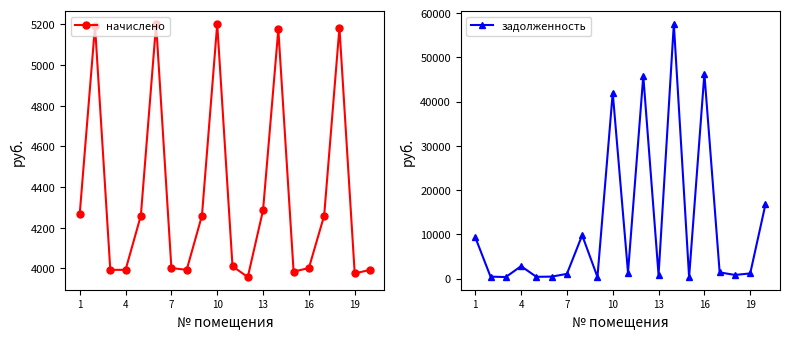

What is the maximum value for начислено?

5201.9